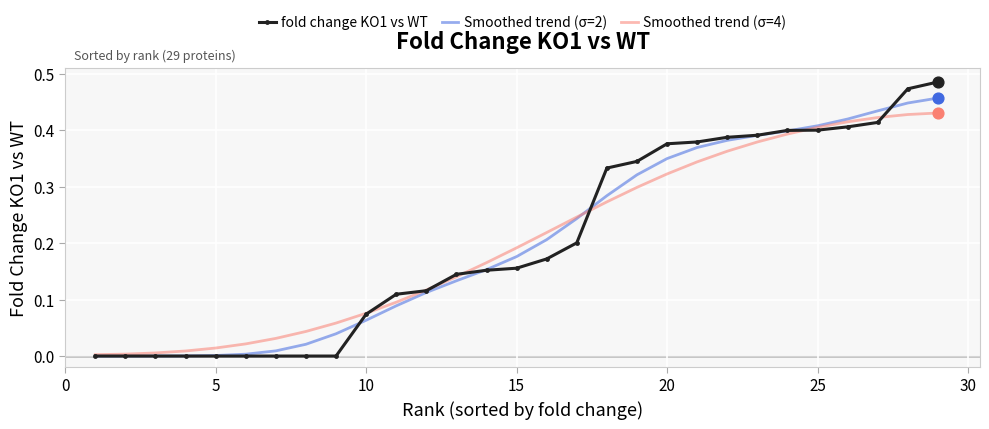

Which series has the largest range (max minus min)?

fold change KO1 vs WT